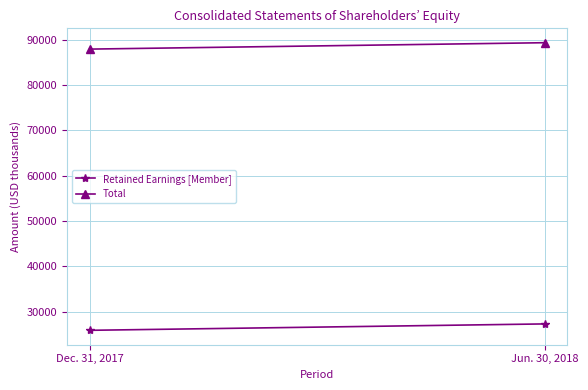

How many lines are shown in the chart?

2